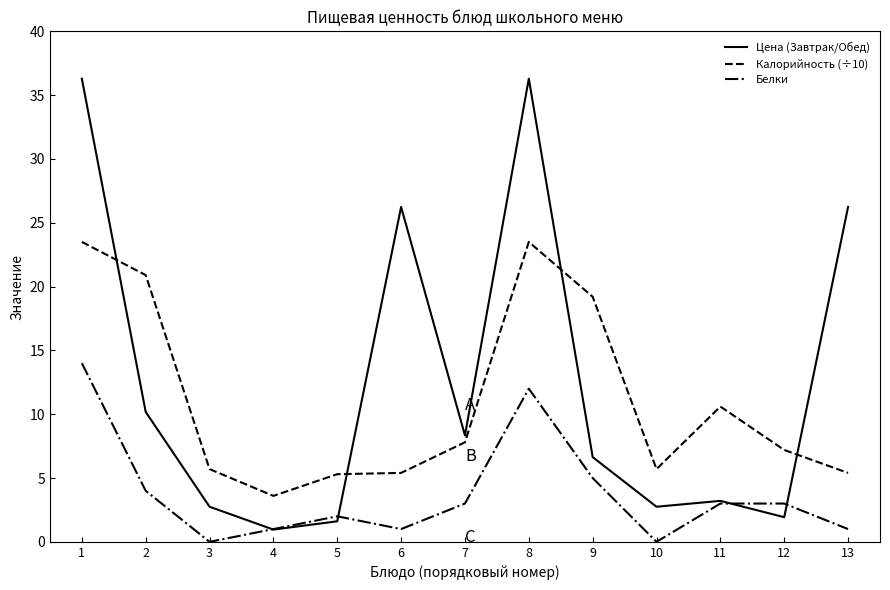

Between 1 and 9, which series saw the biggest shift?

Цена (Завтрак/Обед)